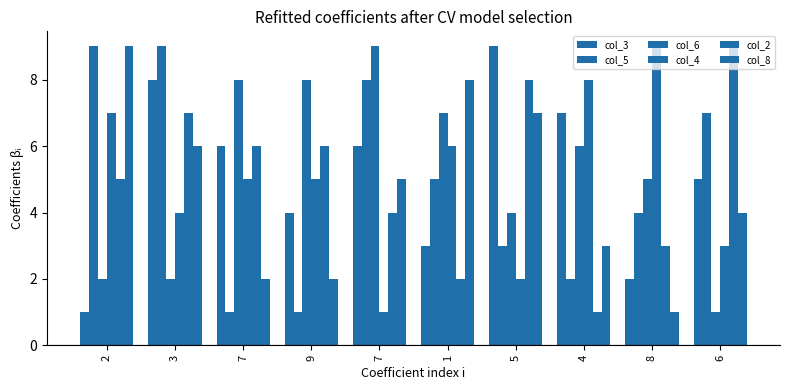

How many categories are shown in the chart?

10